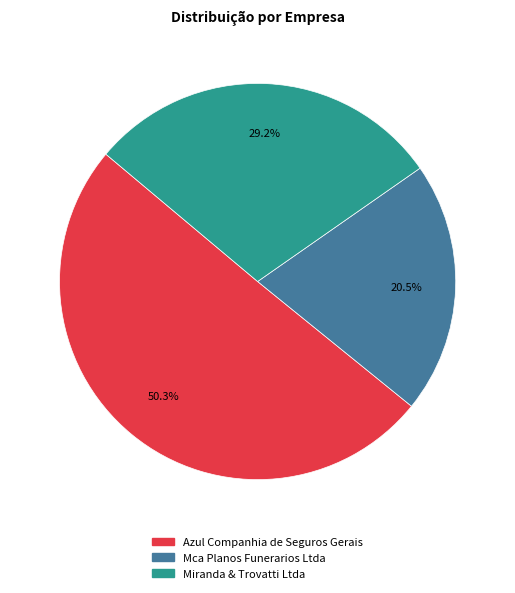

Rank the categories by value from highest to lowest.

Azul Companhia de Seguros Gerais, Miranda & Trovatti Ltda, Mca Planos Funerarios Ltda